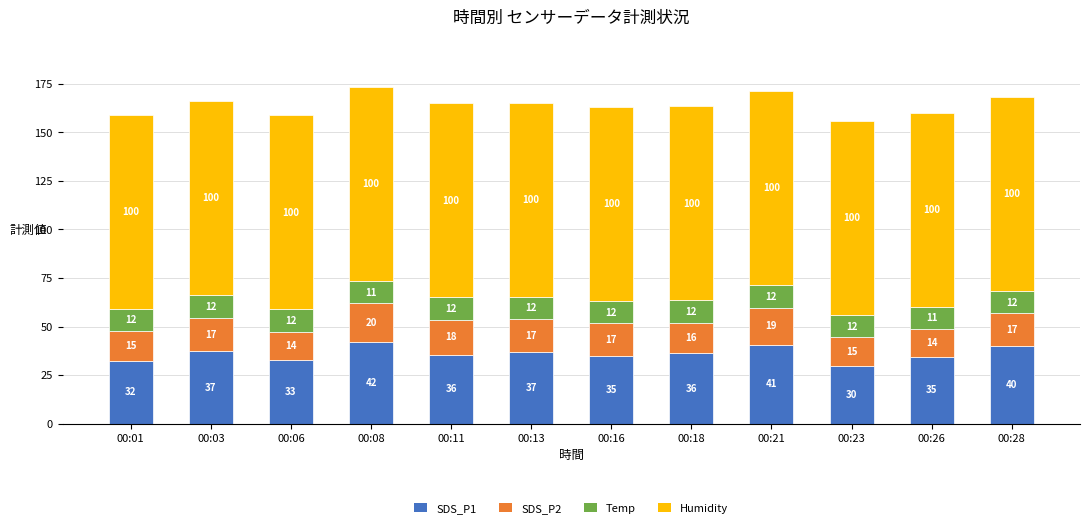

Which category has the lowest value in the SDS_P1 series?

00:23